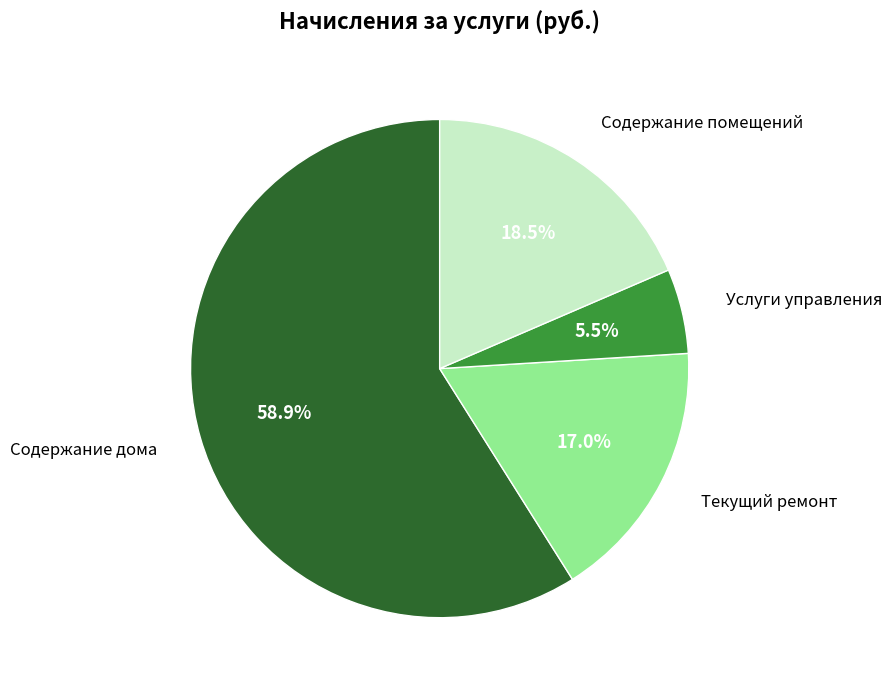

To the nearest percent, what portion does Содержание дома represent?

59%